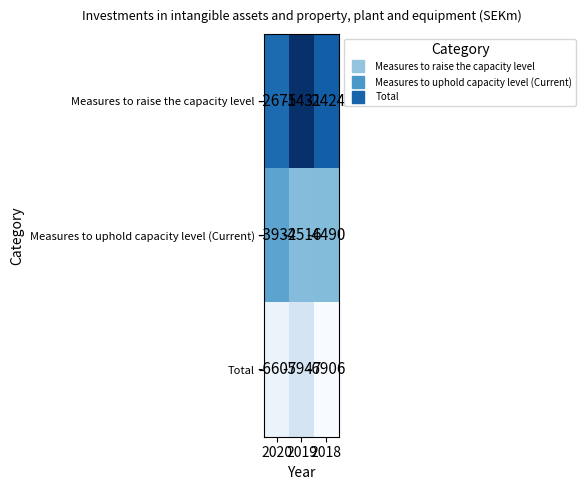

List the series in order of their peak value, highest first.

Measures to raise the capacity level, Measures to uphold capacity level (Current), Total